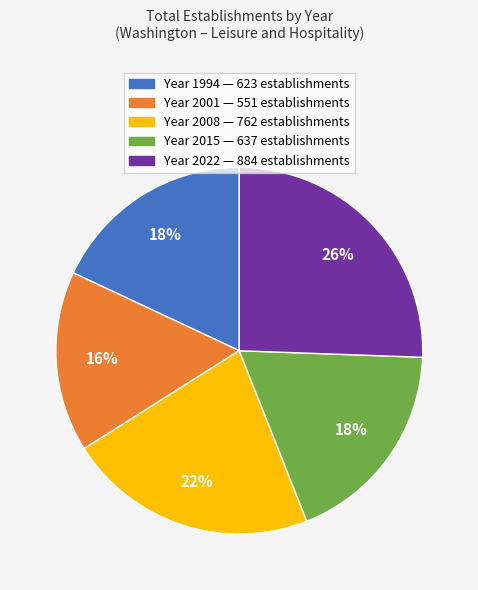

Count the number of slices in the pie.

5